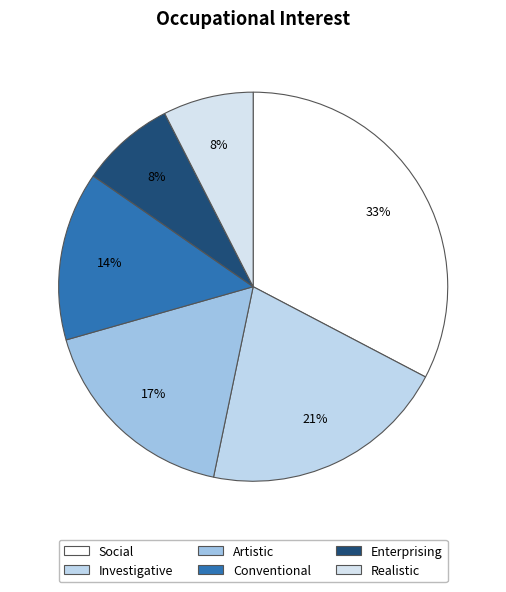

How many segments does this pie chart have?

6